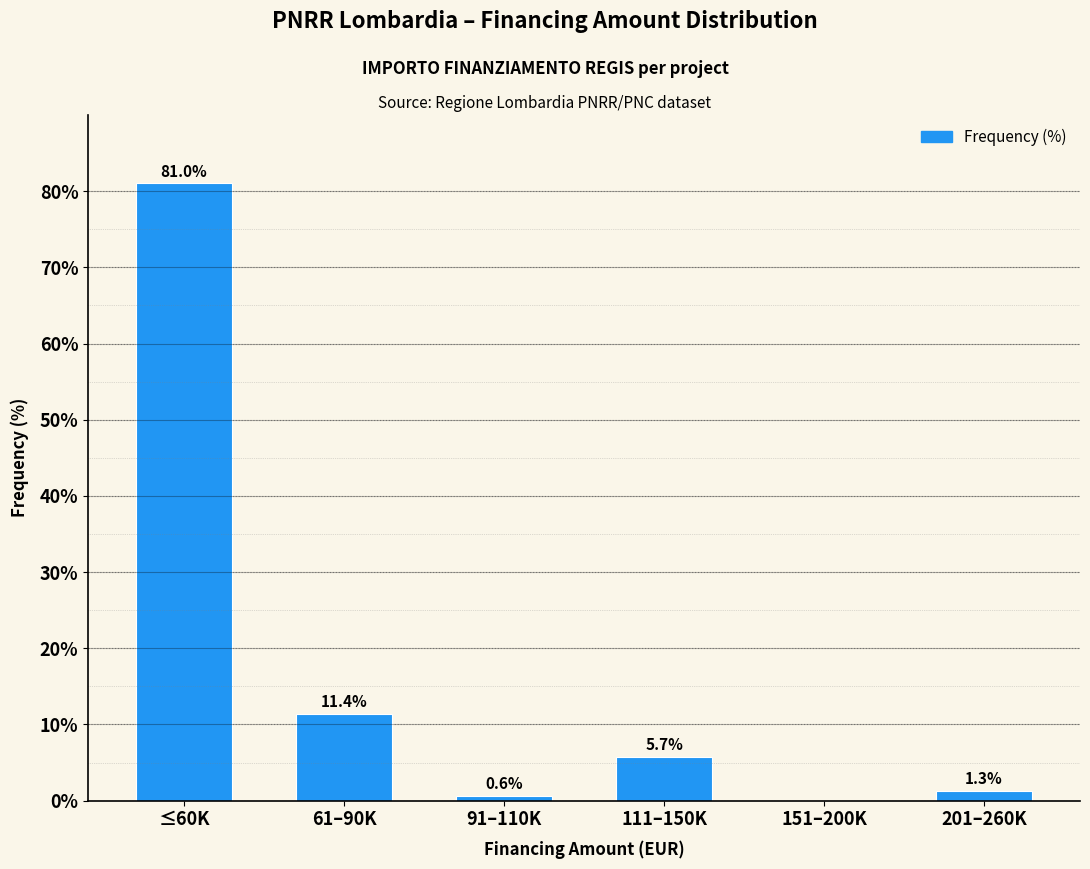

Reading left to right, transcribe all the data shown in this chart.

≤60K=81.0	61–90K=11.4	91–110K=0.6	111–150K=5.7	151–200K=0.0	201–260K=1.3